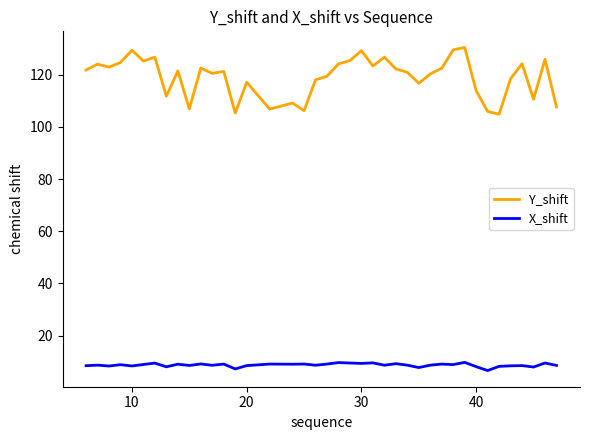

What is the difference between the maximum and minimum values in the Y_shift series?

25.6